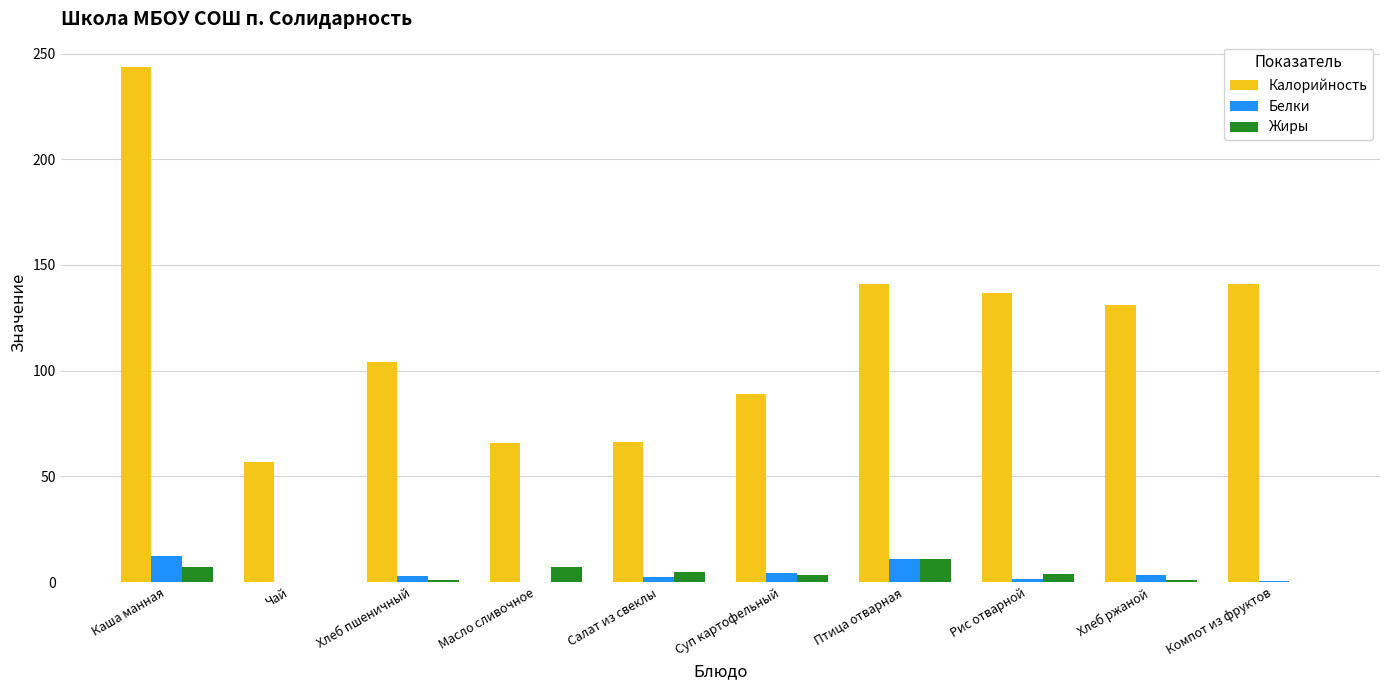

What is the sum of all Жиры values?

39.5